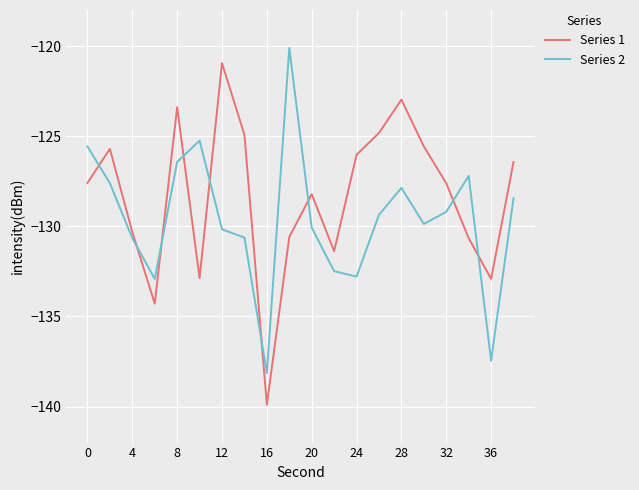

What is the highest value of the Series 1 series?

-120.9